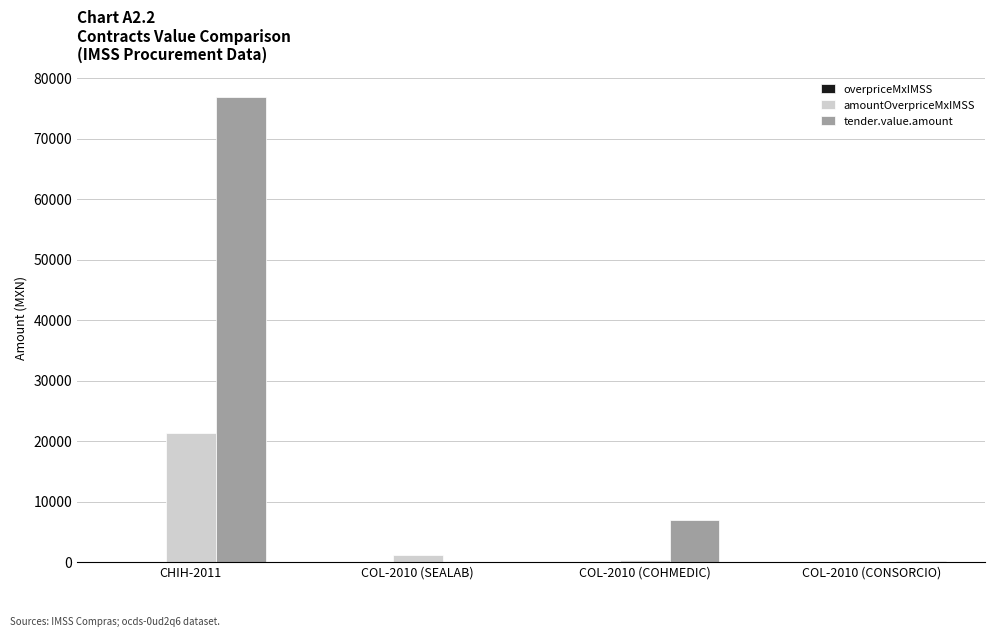

Count the number of categories in the chart.

4